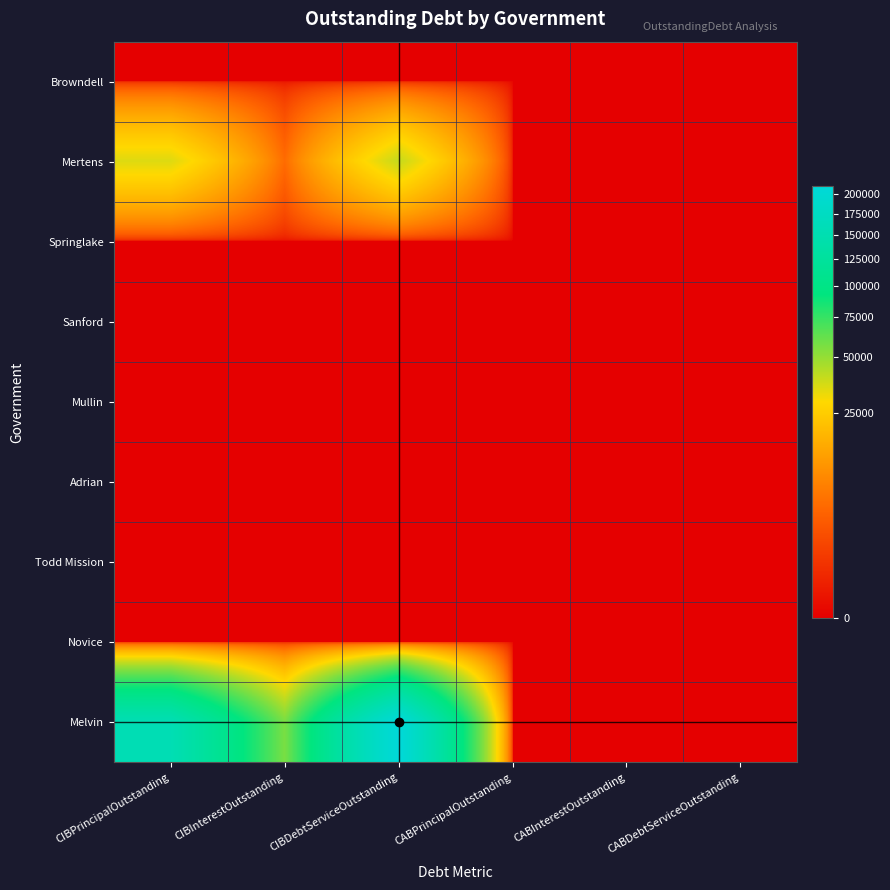

Rank the series by their maximum value, from highest to lowest.

Melvin, Mertens, Browndell, Springlake, Sanford, Mullin, Adrian, Todd Mission, Novice